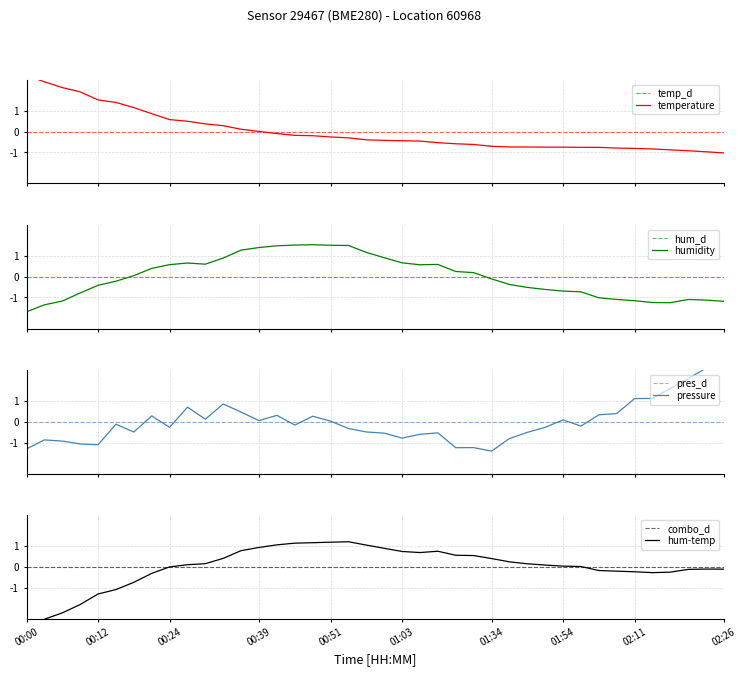

What is the maximum value shown in the chart?

2.8